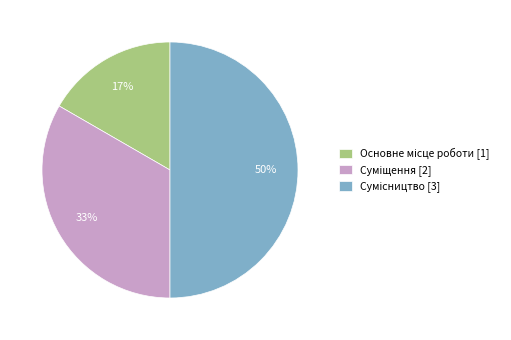

To the nearest percent, what is the average slice percentage?

33%